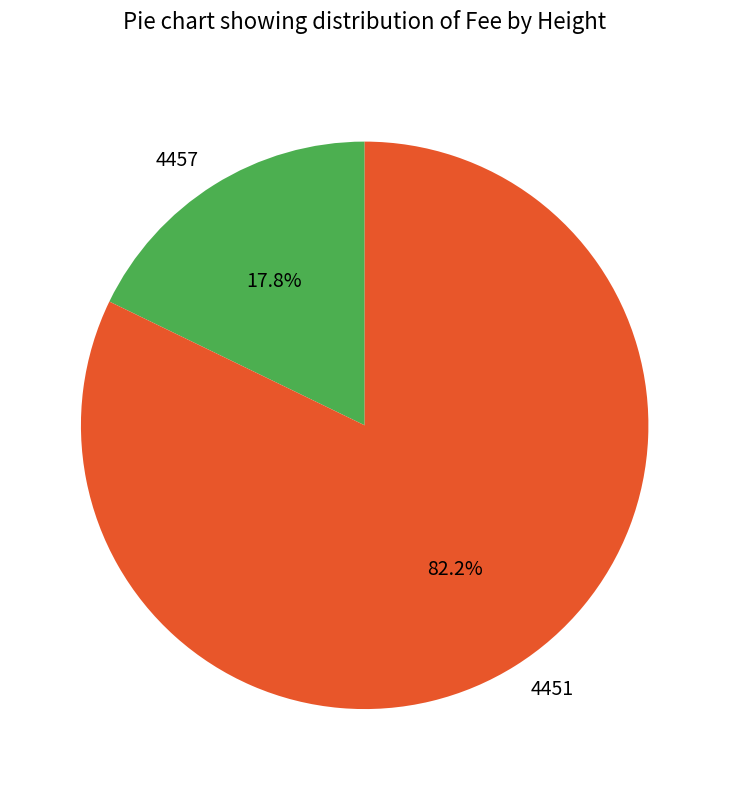

To the nearest percent, what is the difference between the largest and smallest slice percentages?

64%